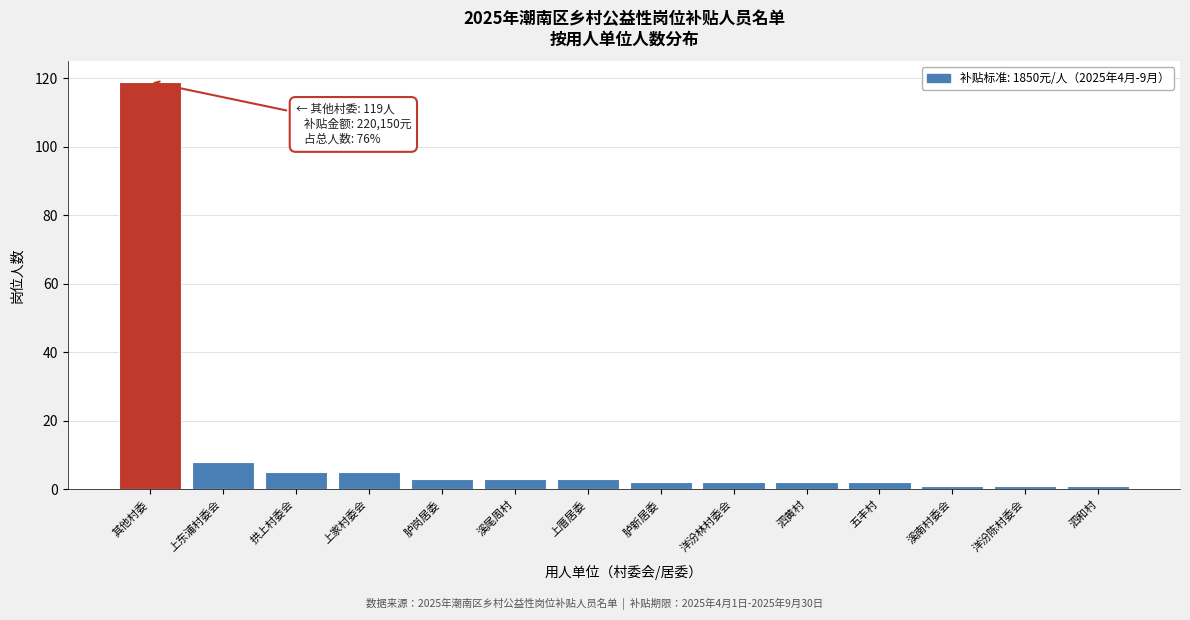

Reading right to left, list all the values displayed in this chart.

泗和村=1	洋汾陈村委会=1	溪南村委会=1	五丰村=2	泗黄村=2	洋汾林村委会=2	胪新居委=2	上厝居委=3	溪尾周村=3	胪岗居委=3	上家村委会=5	拱上村委会=5	上东浦村委会=8	其他村委=119